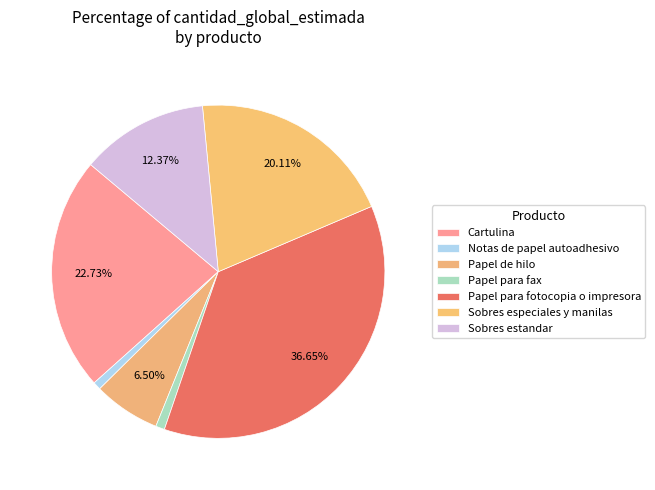

Rank the categories by value from lowest to highest.

Notas de papel autoadhesivo, Papel para fax, Papel de hilo, Sobres estandar, Sobres especiales y manilas, Cartulina, Papel para fotocopia o impresora